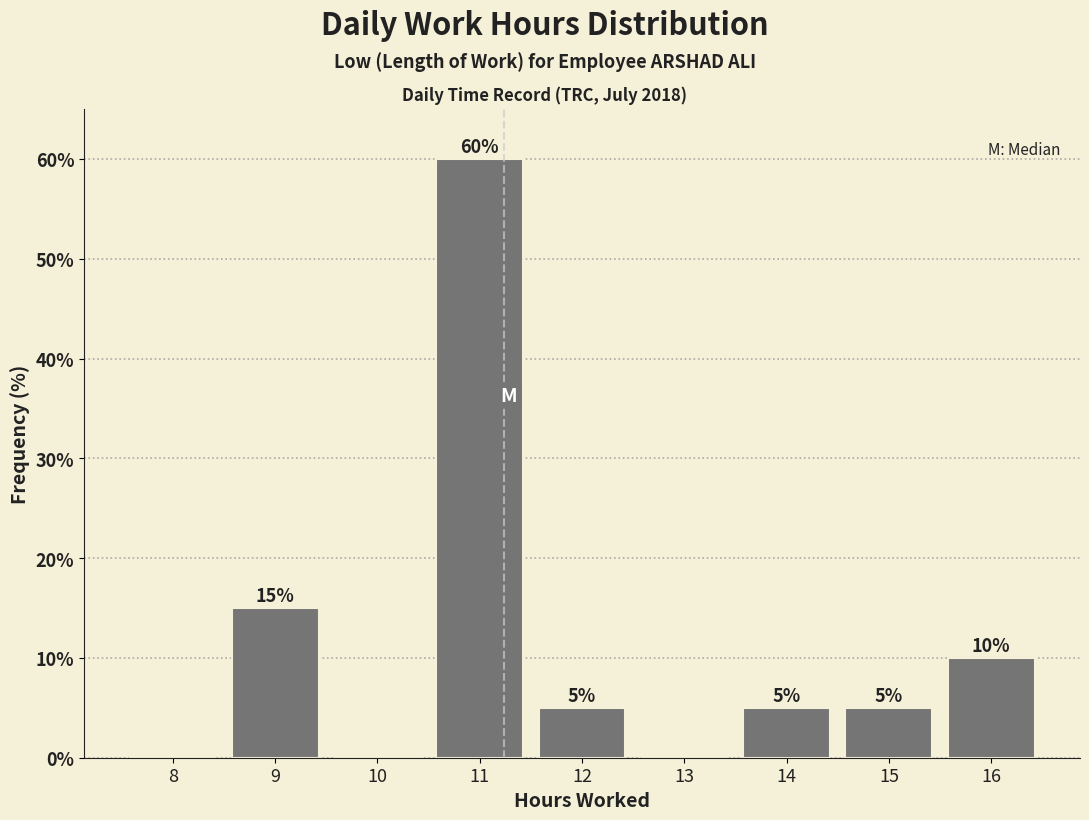

Over which range of the x-axis is the bar tallest?

10.5 to 11.5